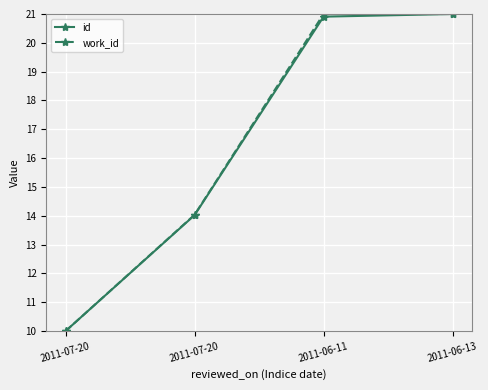

What are all the series names shown in the legend?

id, work_id